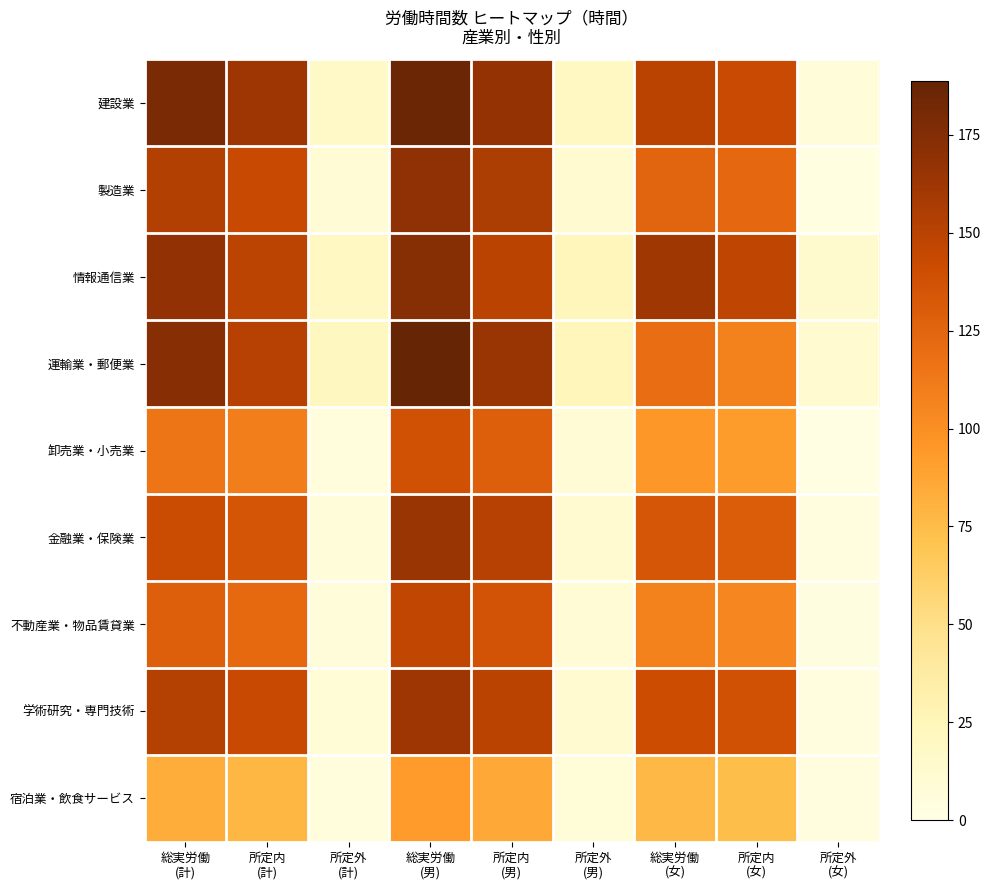

Between 総実労働
(女) and 所定外
(男), which is larger?

総実労働
(女)